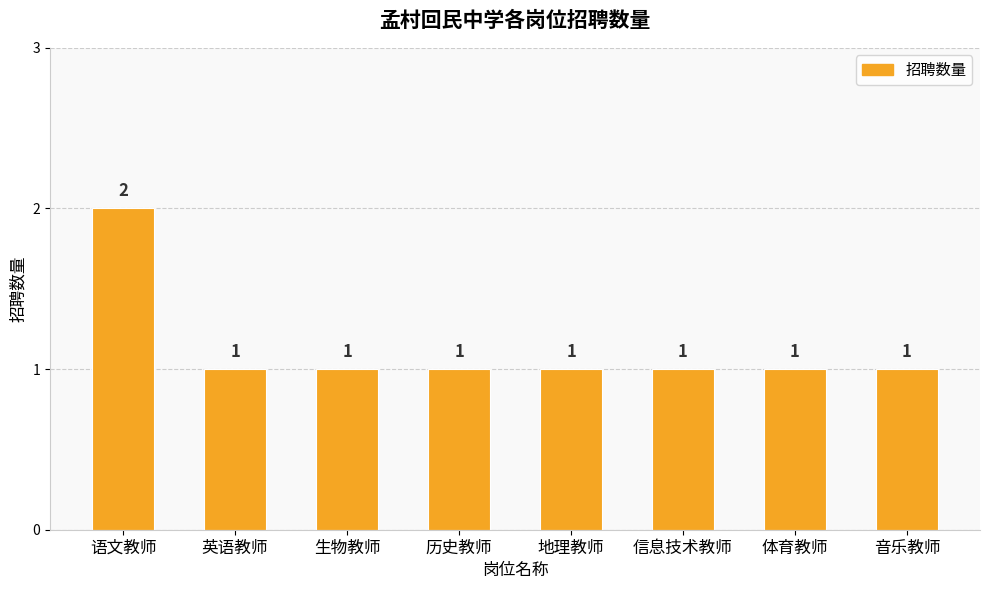

What position from the right is 地理教师?

4